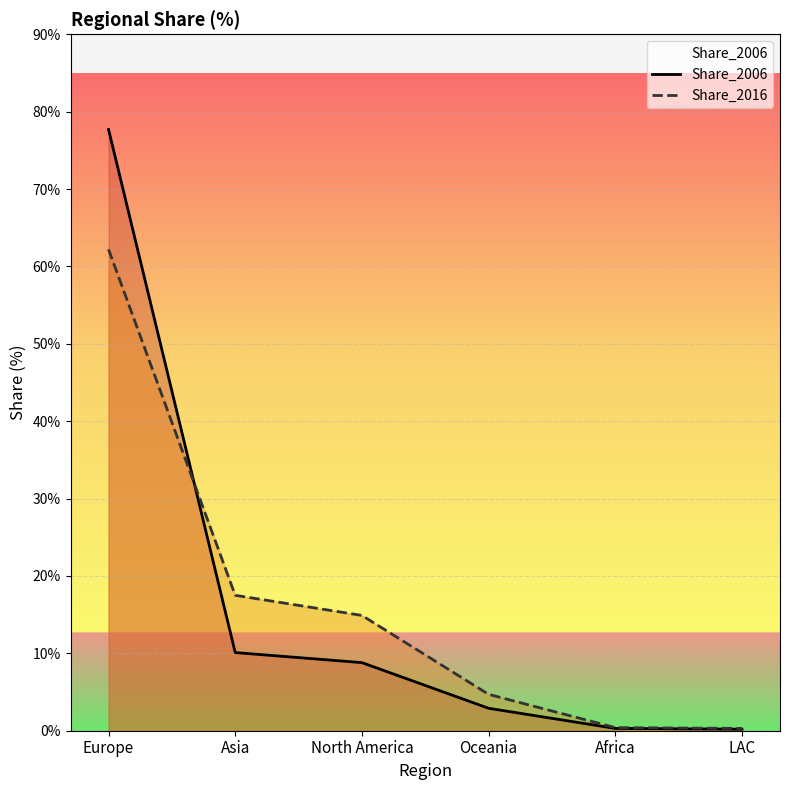

What are all the series names shown in the legend?

Share_2006, Share_2016